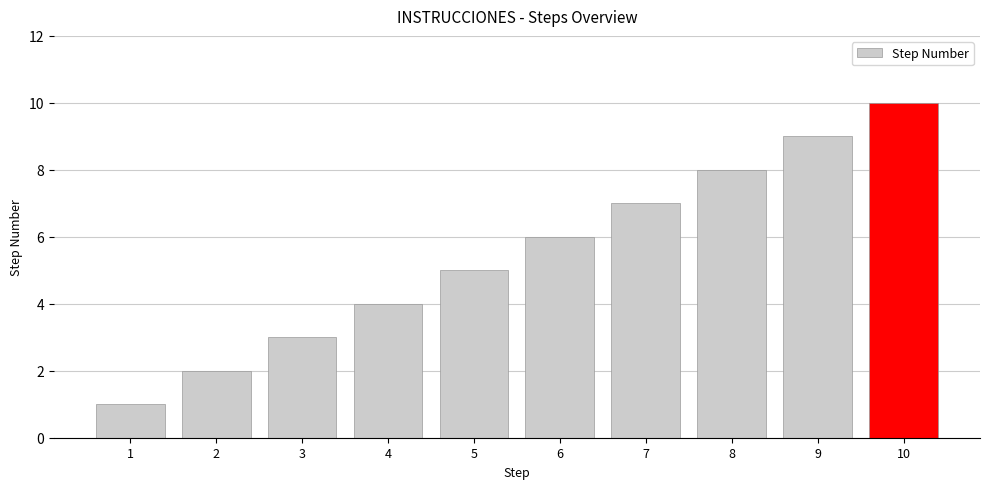

Reading left to right, extract all data points from this chart.

1=1	2=2	3=3	4=4	5=5	6=6	7=7	8=8	9=9	10=10